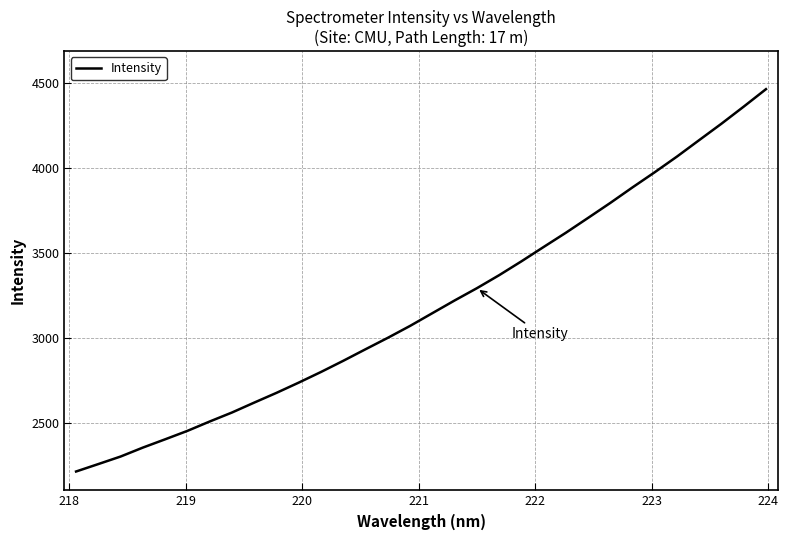

What is the smallest value displayed?

2216.4